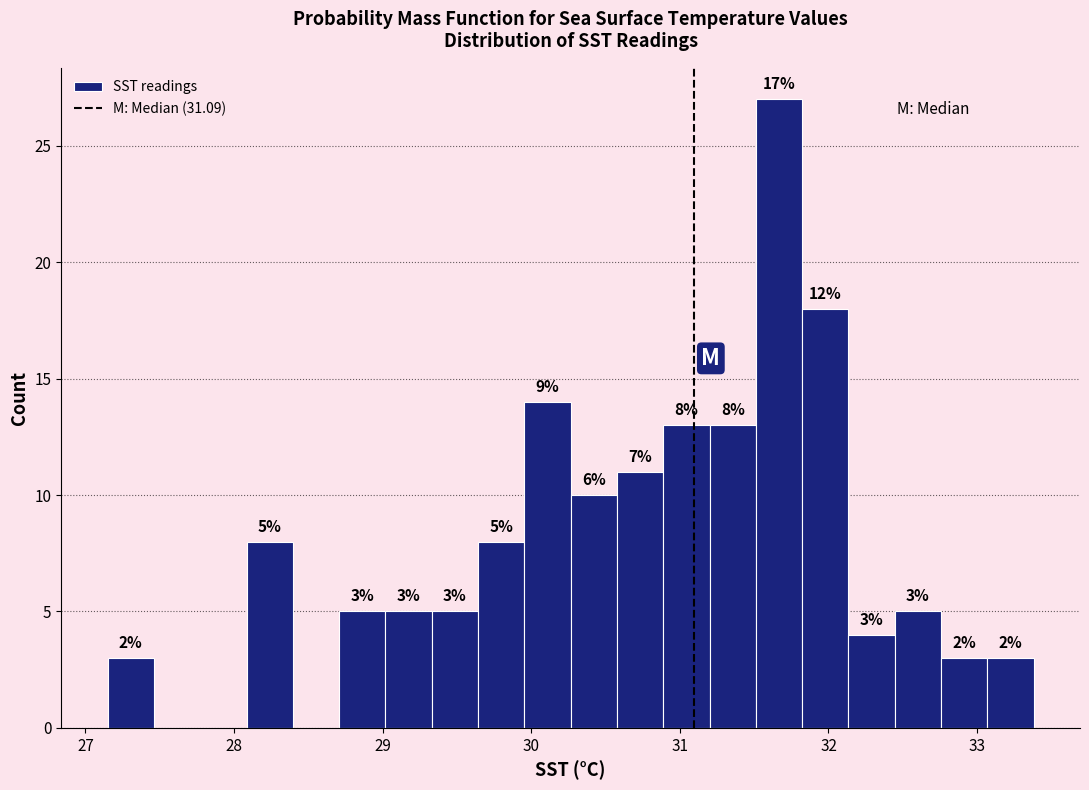

Around what value on the x-axis is the tallest bar? Give the approximate position of its centre, as read against the axis.

31.7